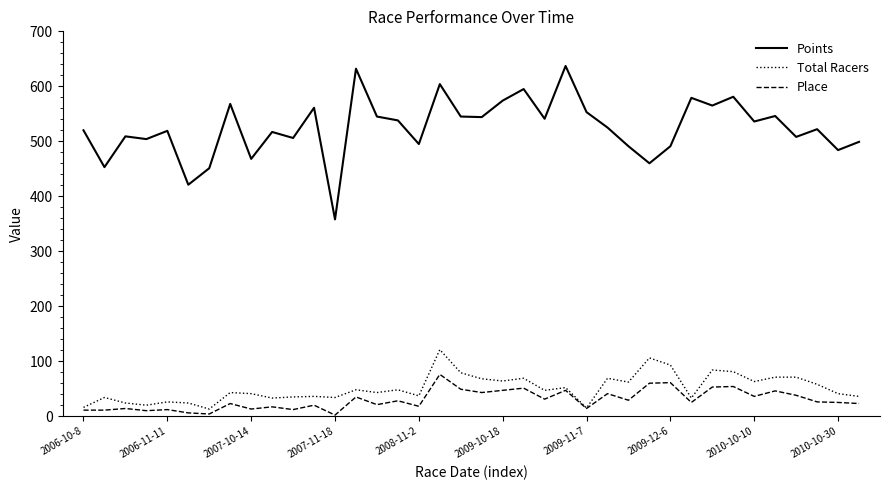

What is the greatest value displayed?

637